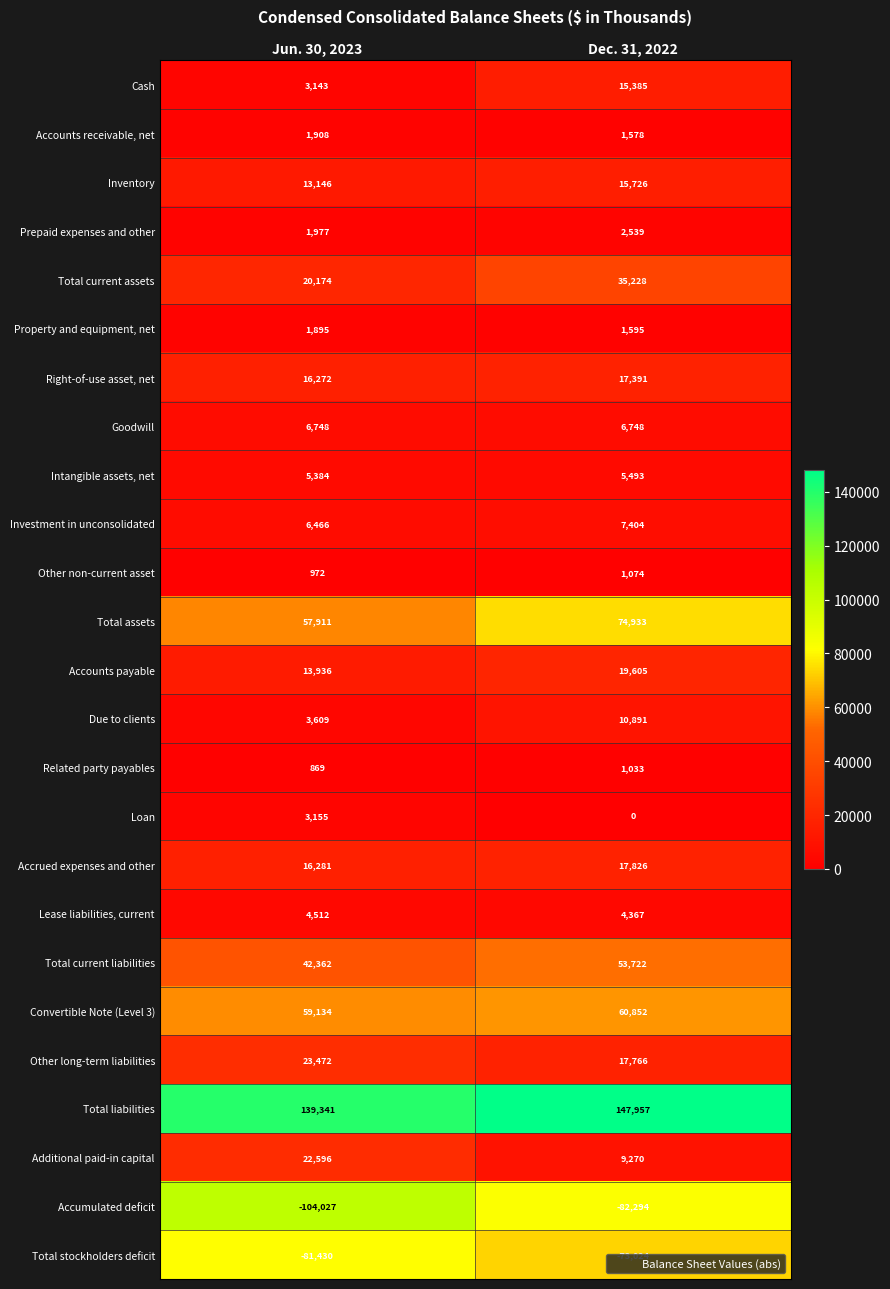

Which series has the largest range (max minus min)?

Accumulated deficit